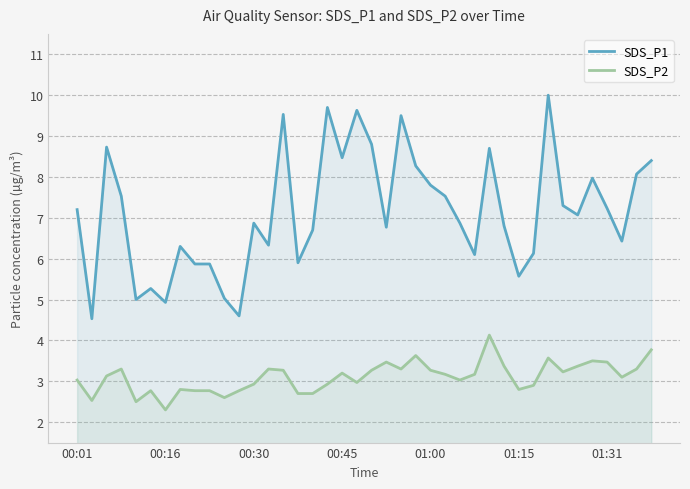

What is the difference between the highest and lowest values at 13?

3.0